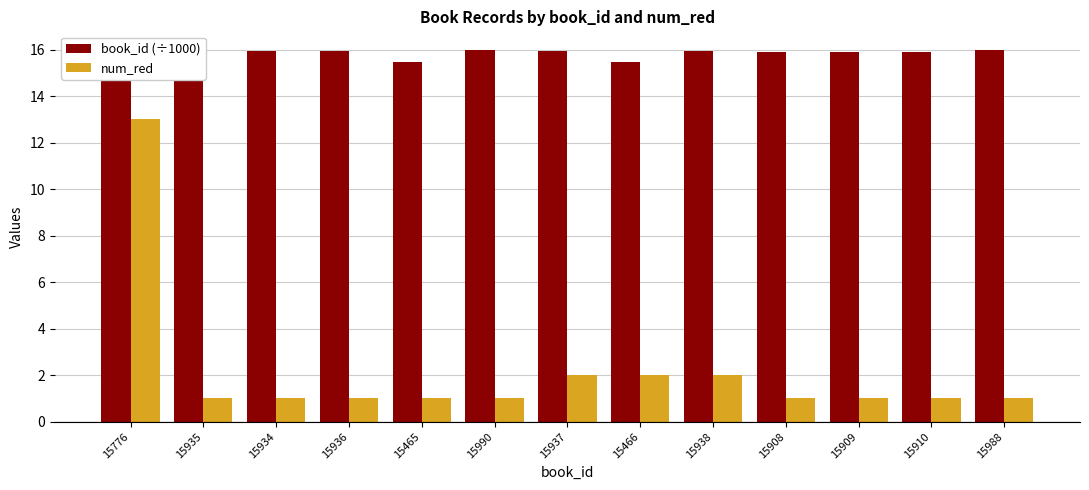

What is the smallest value displayed?

1.0